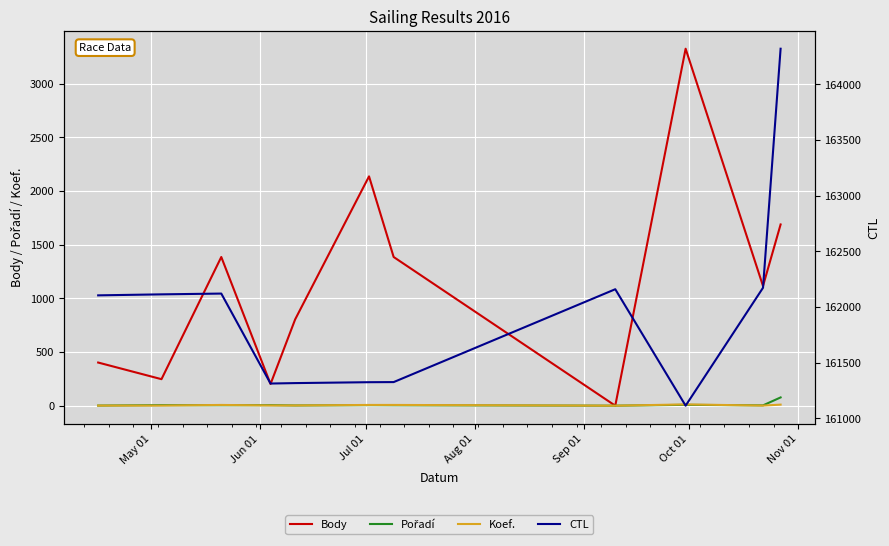

Is it true that Koef. equals 3 at Aug 01?

False